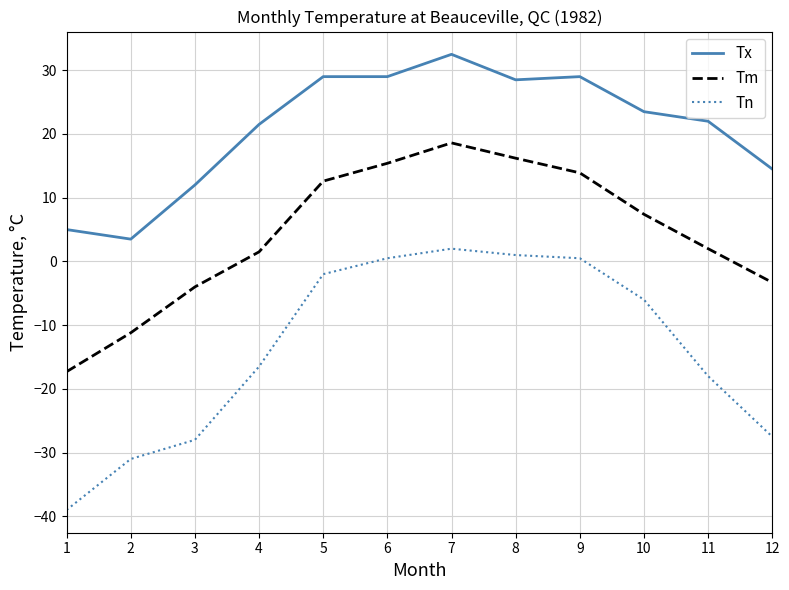

Between 4 and 6, which series saw the biggest shift?

Tn